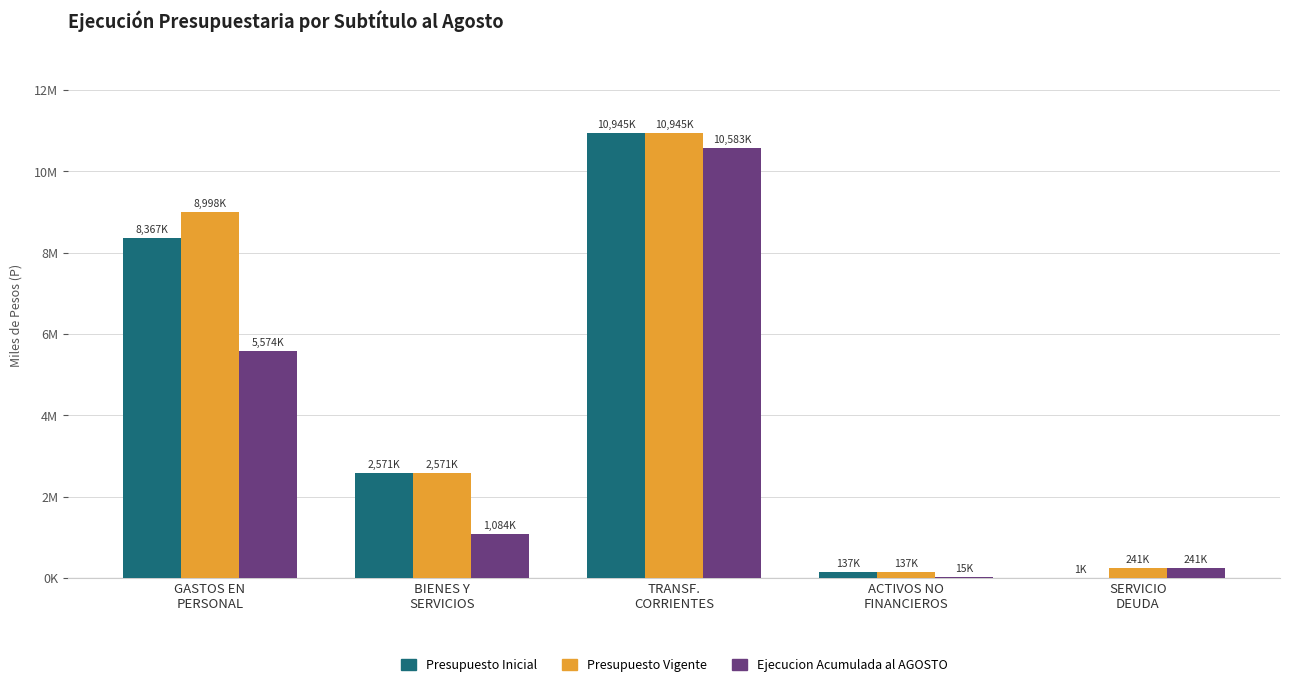

Does the chart contain stacked bars?

No